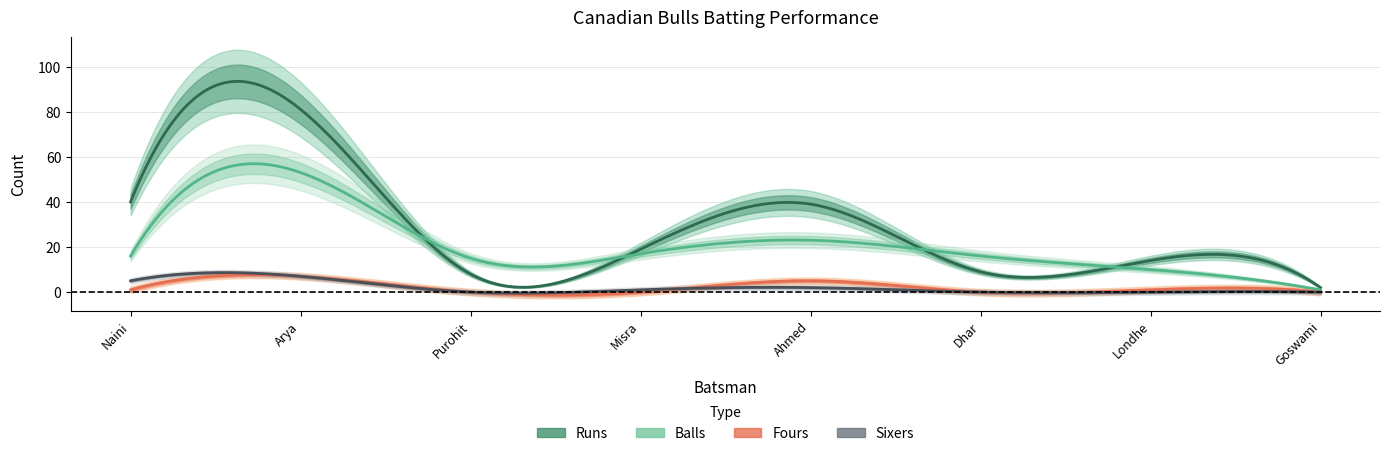

Rank the categories by Runs value from highest to lowest.

1, 0, 4, 3, 6, 5, 2, 7